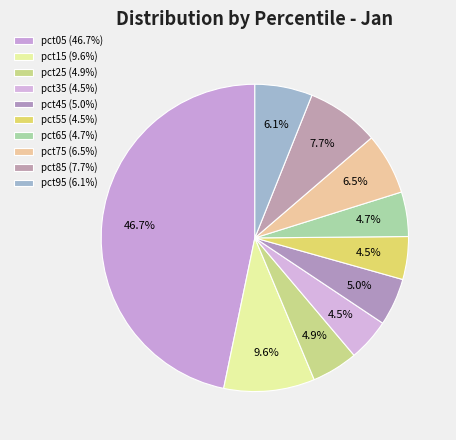

Is it true that pct75 is 1% of the pie?

False